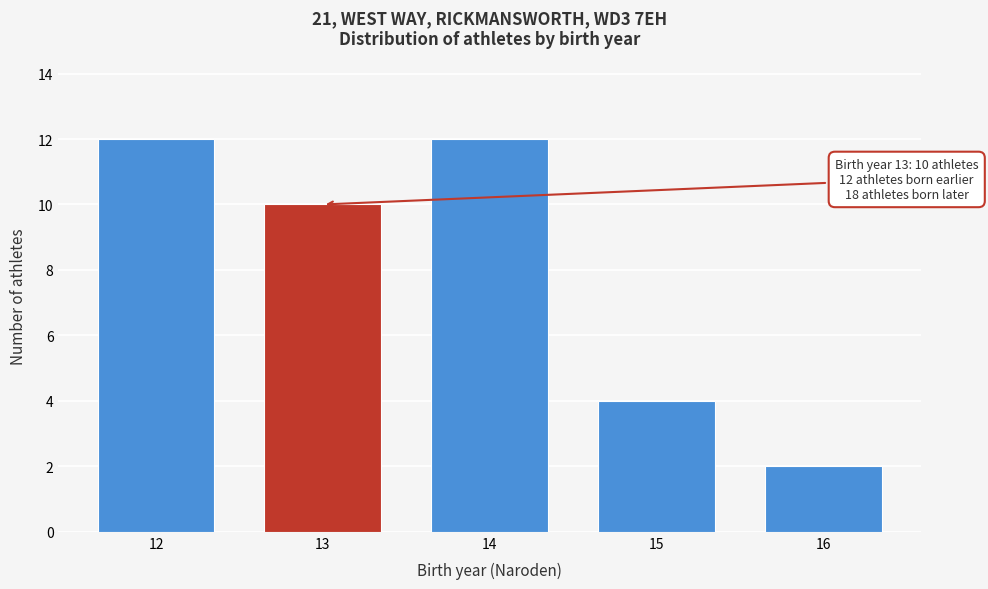

Reading left to right, list all the values displayed in this chart.

12	10	12	4	2